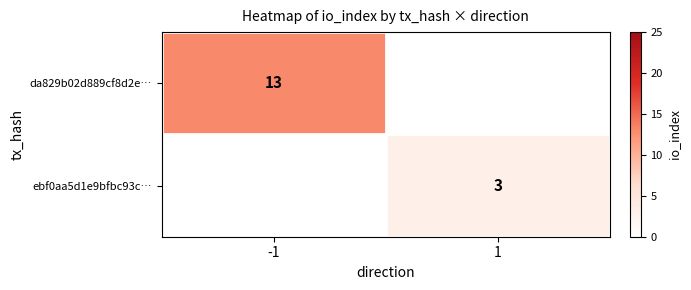

The value of da829b02d889cf8d2e… at -1 is 7. True or false?

False